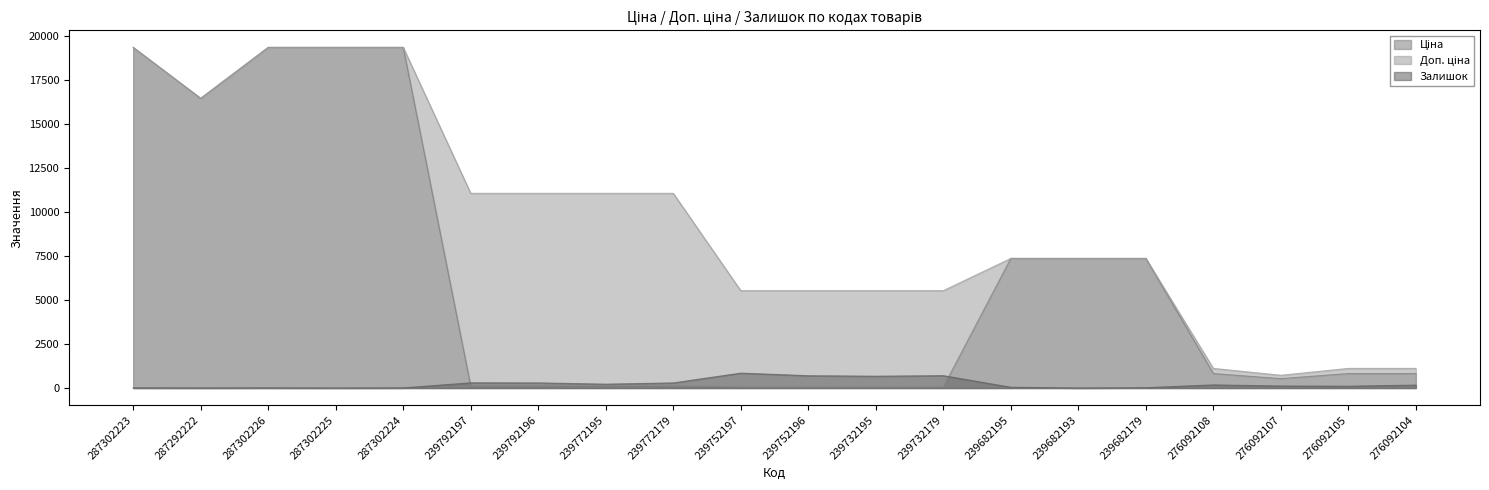

The value of Ціна at 239752197 is 74.0. True or false?

False